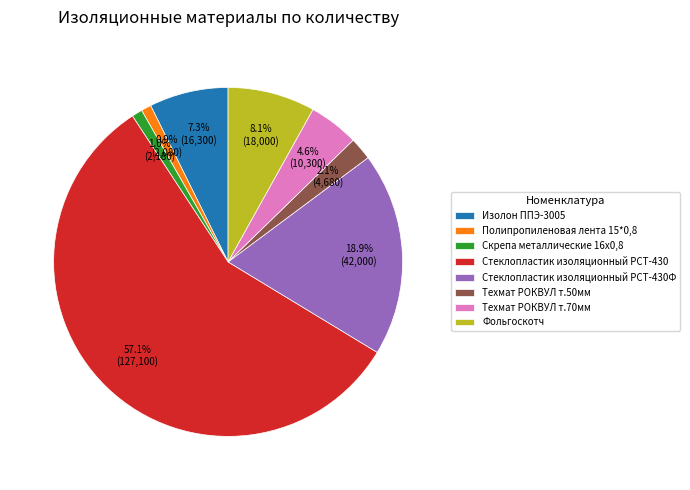

Between Фольгоскотч and Изолон ППЭ-3005, which is larger?

Фольгоскотч